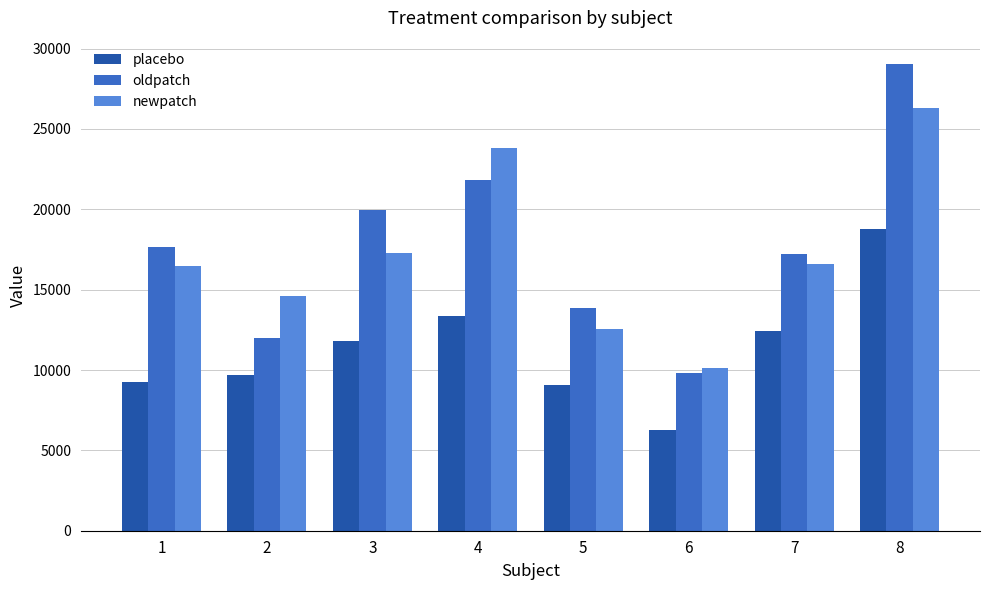

What is the greatest value displayed?

29044